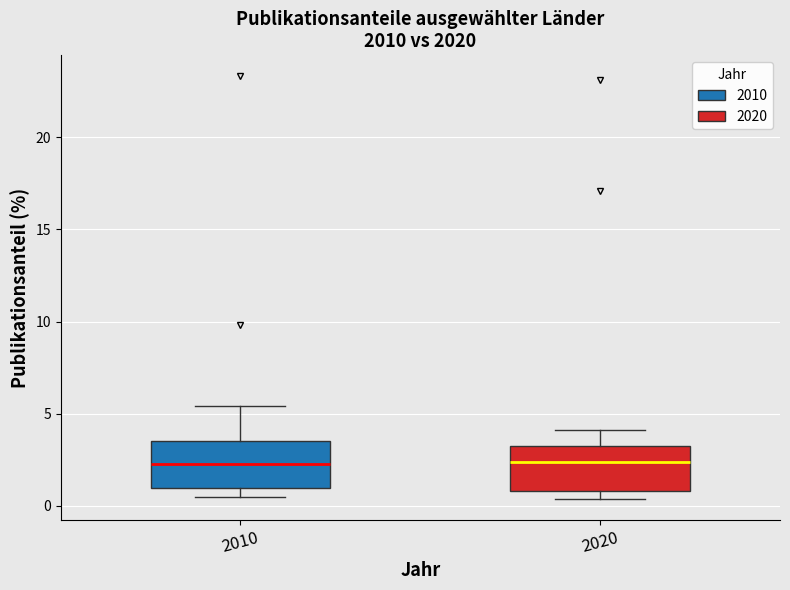

Where does the upper whisker of the box at x = 2010 end on the y-axis? The values are not printed on the chart, so give them approximately, as read against the axis.

5.5